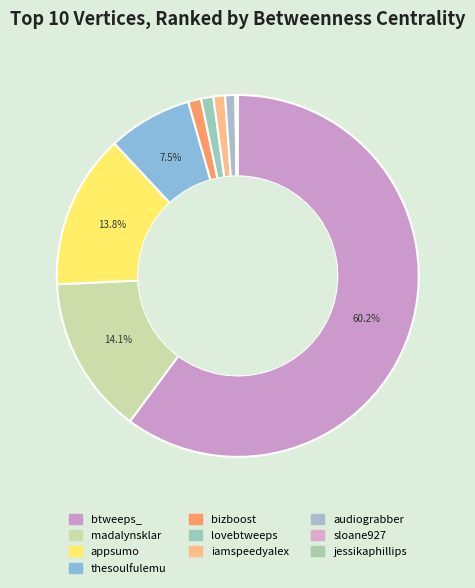

Count the number of slices in the pie.

10